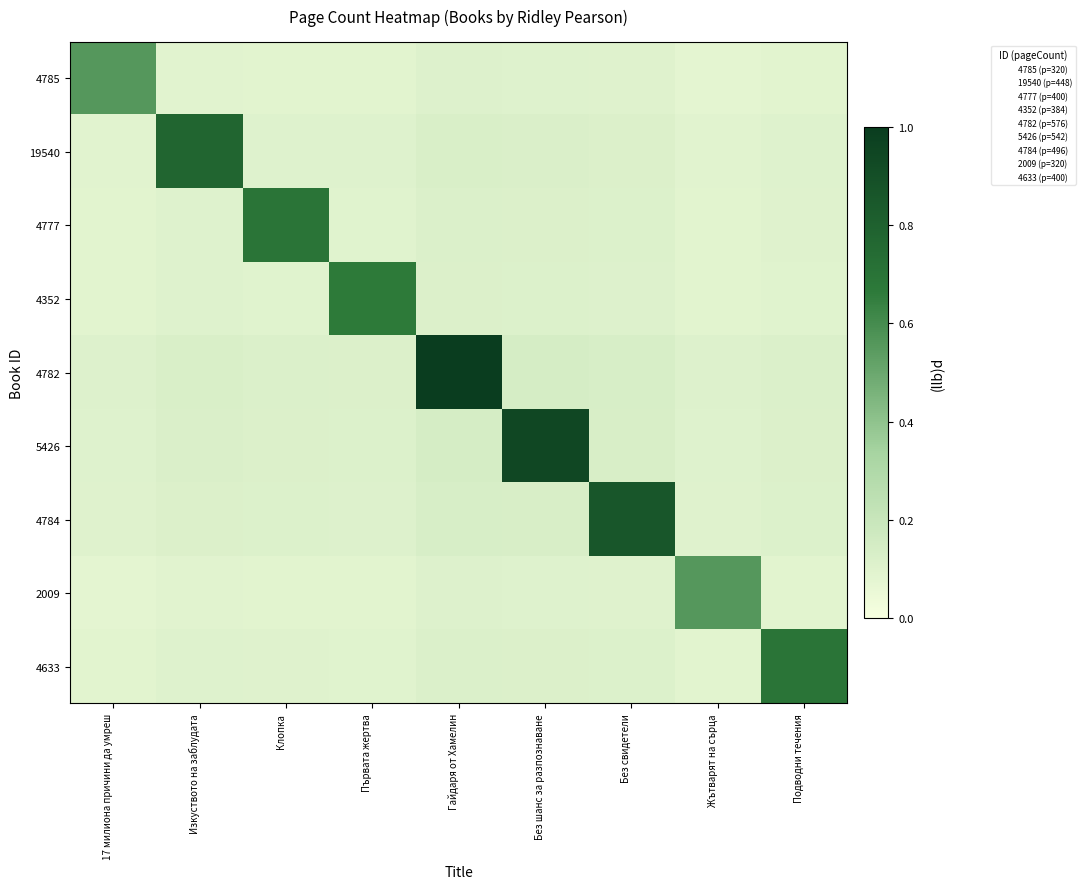

At how many categories does at least one series exceed 0?

9